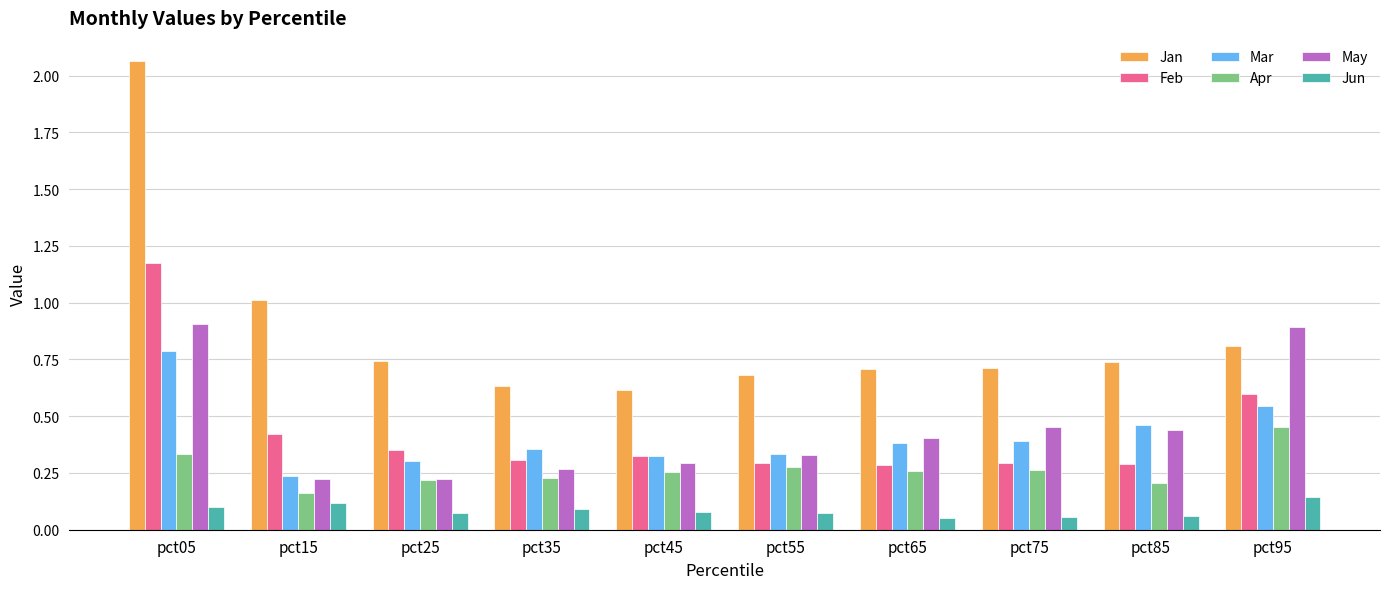

Which series has the largest range (max minus min)?

Jan